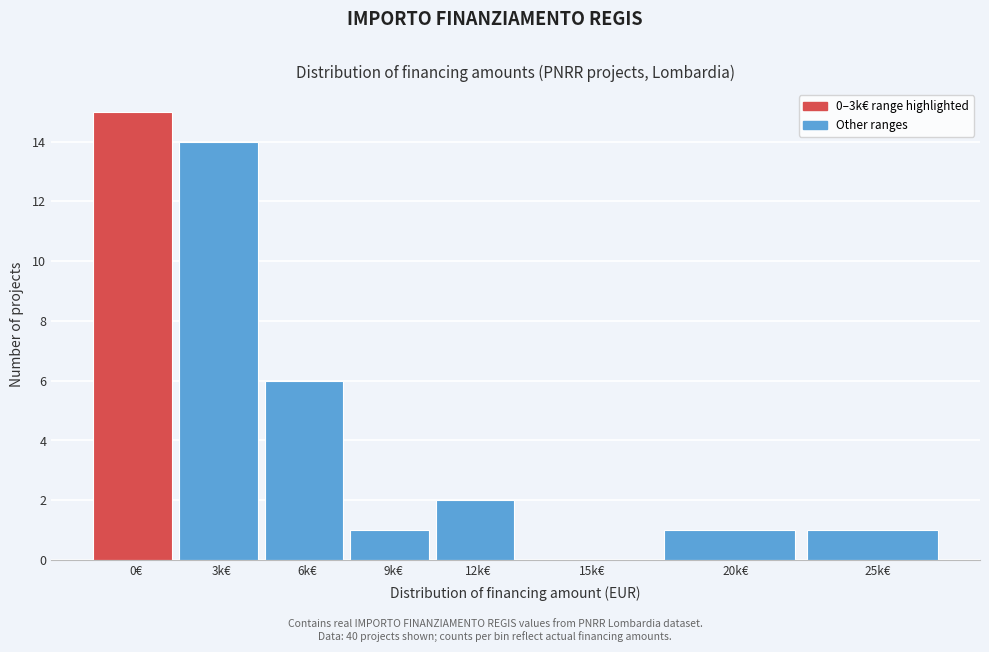

Reading right to left, list all the values displayed in this chart.

25k€=1	20k€=1	15k€=0	12k€=2	9k€=1	6k€=6	3k€=14	0€=15